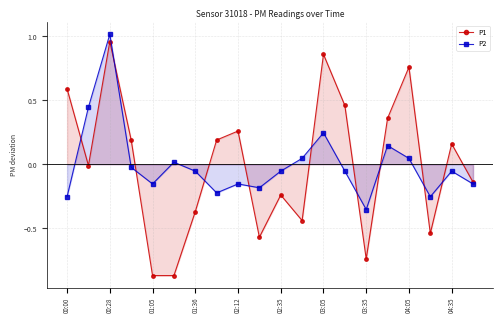

List the series in order of their peak value, lowest first.

P1, P2